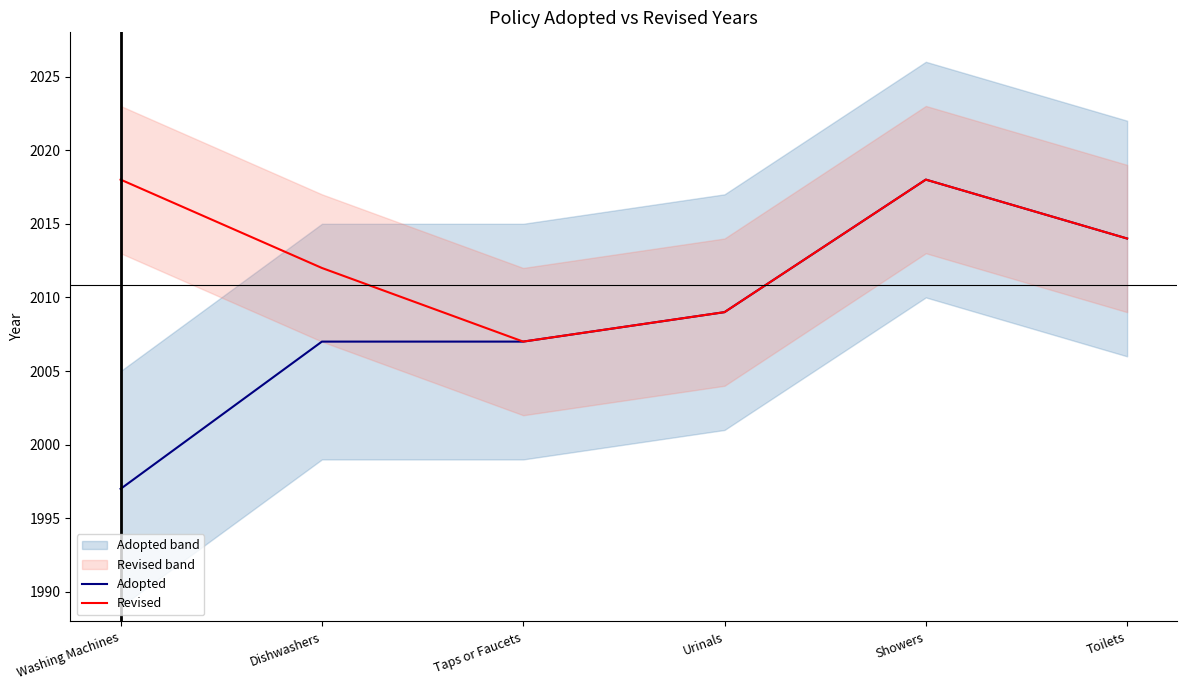

Reading left to right, what are all the values shown in this chart?

Adopted: Washing Machines=1997	Dishwashers=2007	Taps or Faucets=2007	Urinals=2009	Showers=2018	Toilets=2014
Revised: Washing Machines=2018	Dishwashers=2012	Taps or Faucets=2007	Urinals=2009	Showers=2018	Toilets=2014